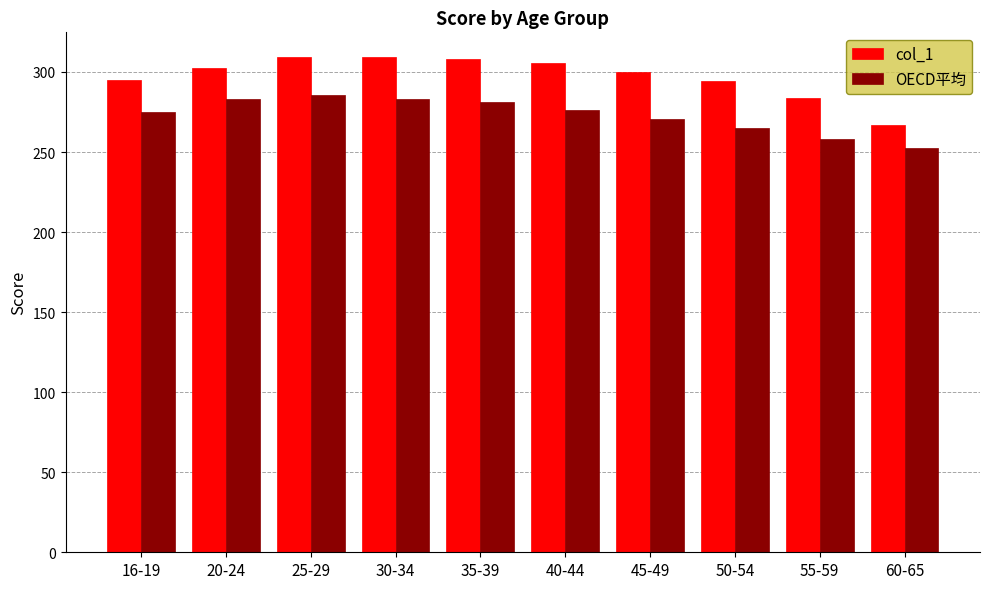

The col_1 series shows 487.8 at 55-59. True or false?

False